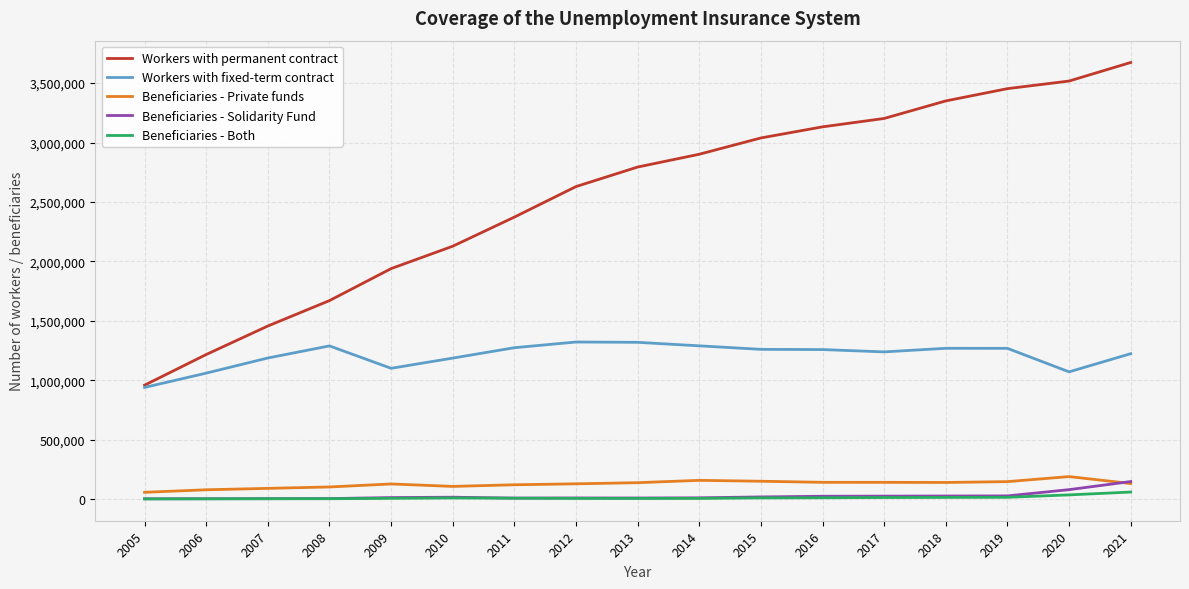

True or false: Workers with fixed-term contract has more than 2 points higher than both neighbors.

True